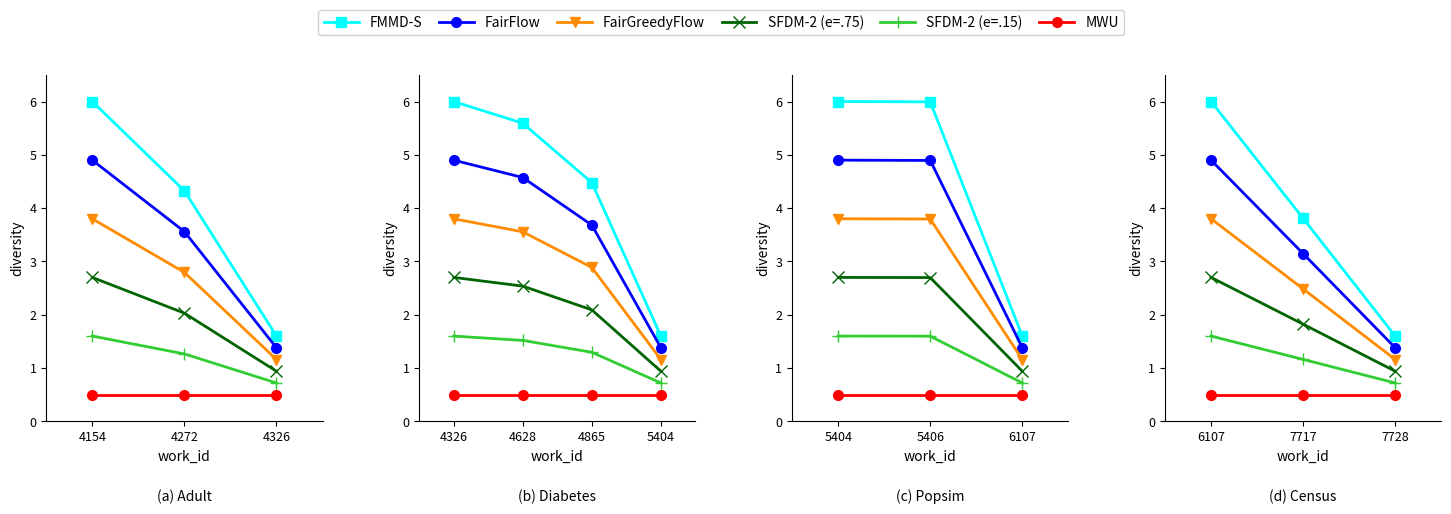

At which category is the sum across all series the highest?

6107